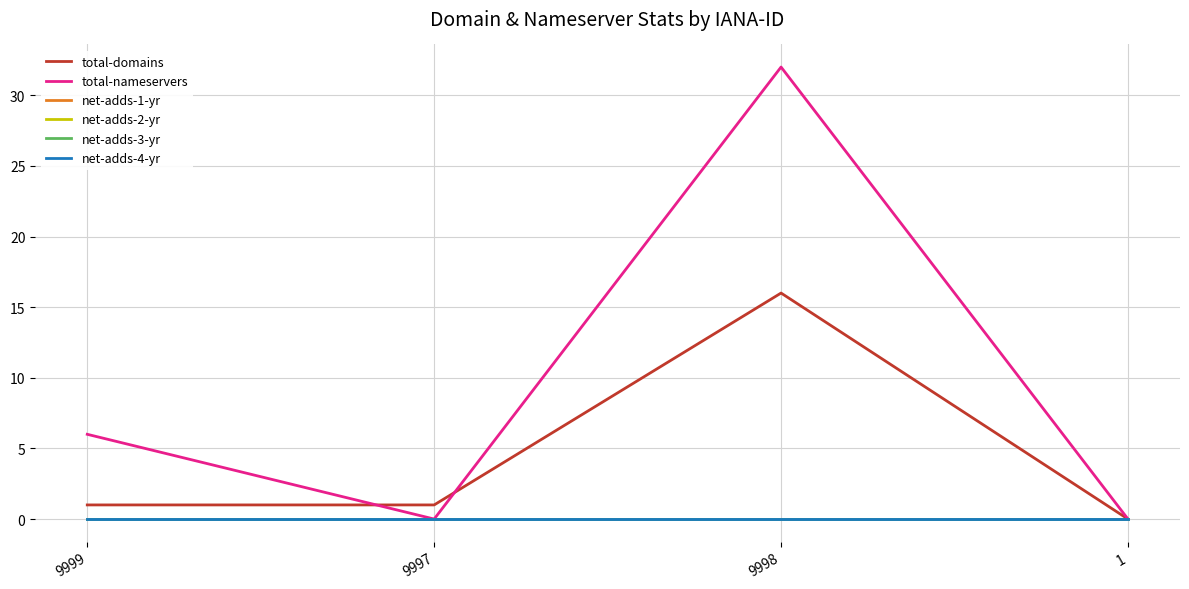

What position from the left is 9999?

1